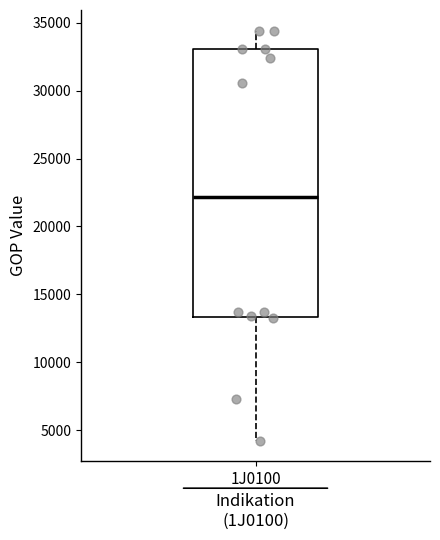

Read this box plot against the y-axis: the position of the median line, the range covered by the box, and the ends of both whiskers. The values are not printed on the chart, so give them approximately, as read against the axis.

median 22000, box 13500 to 33000, whiskers 4000 to 34500